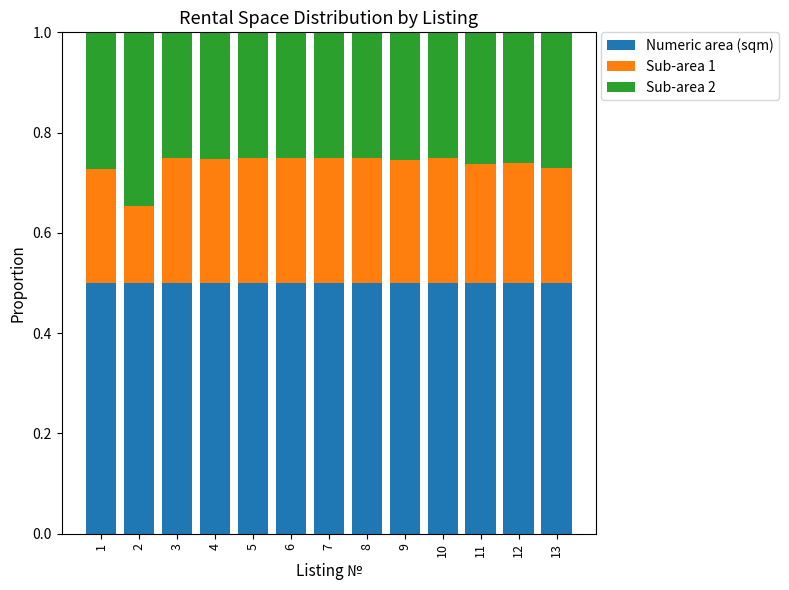

The Numeric area (sqm) series shows 0.8 at 5. True or false?

False